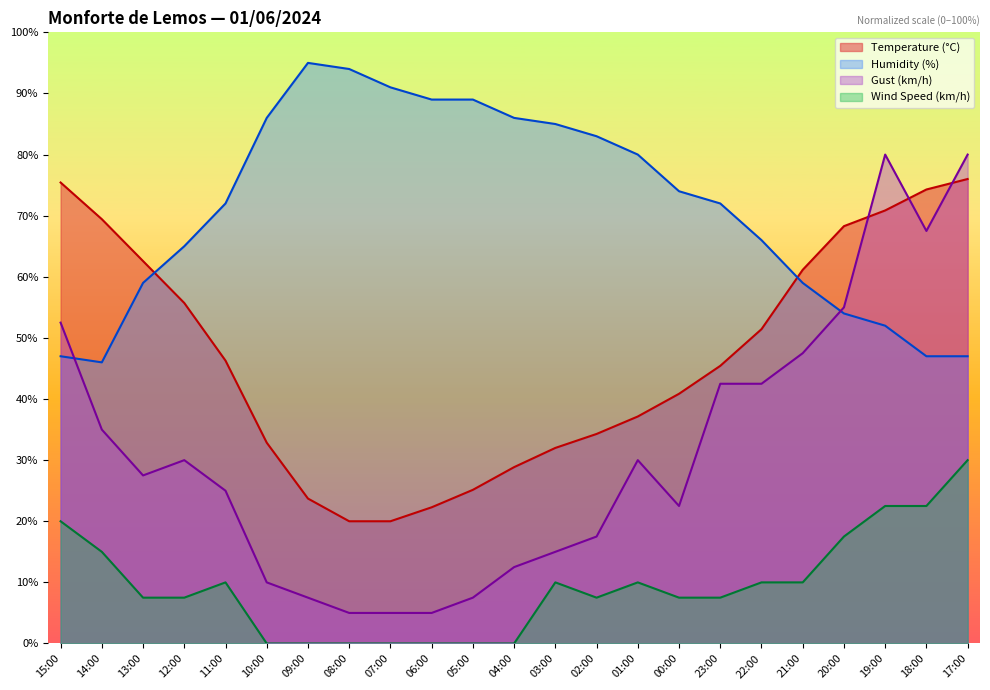

What are all the series names shown in the legend?

Temperature (°C), Humidity (%), Gust (km/h), Wind Speed (km/h)